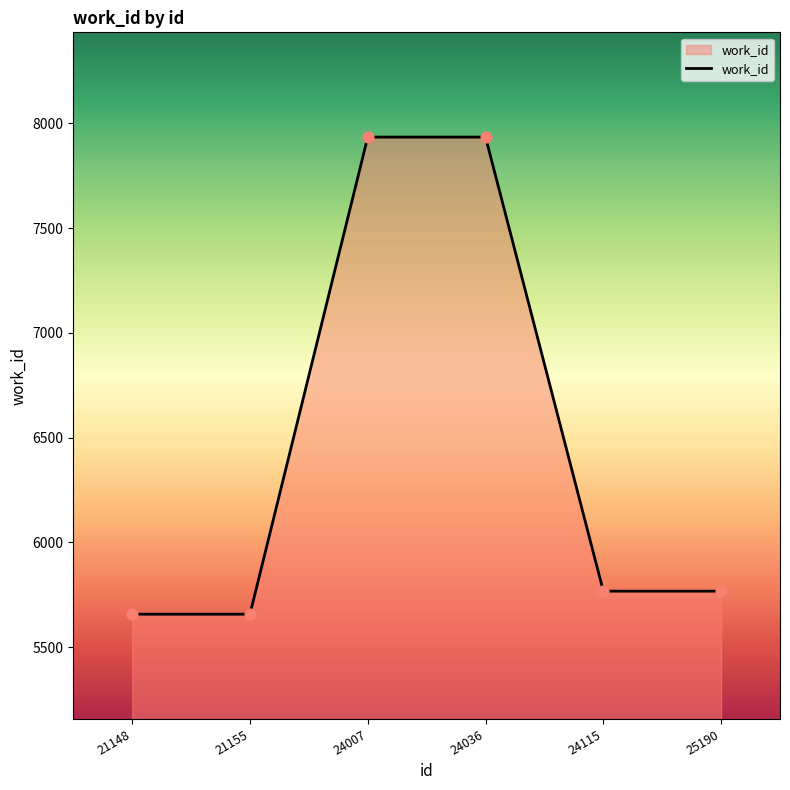

Approximately how many times larger is the value at 24007 compared to 24036?

1.0